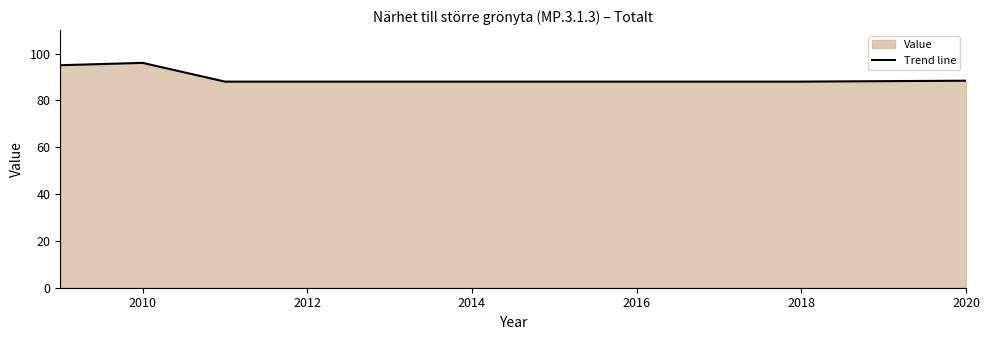

The chart shows a value of 164.6 at 2010. True or false?

False